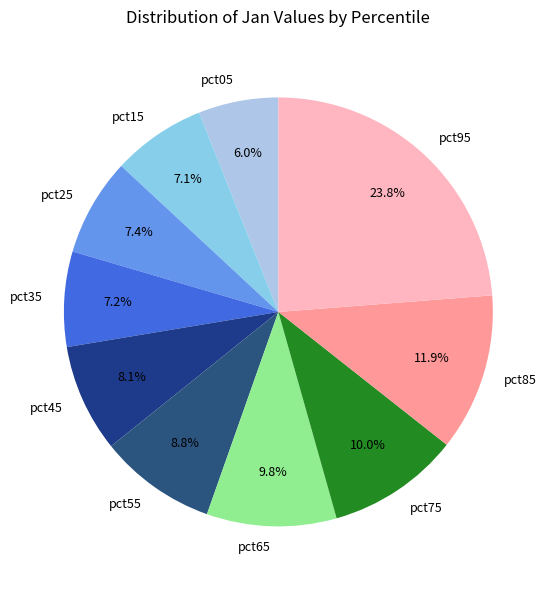

How many slices are in this pie chart?

10